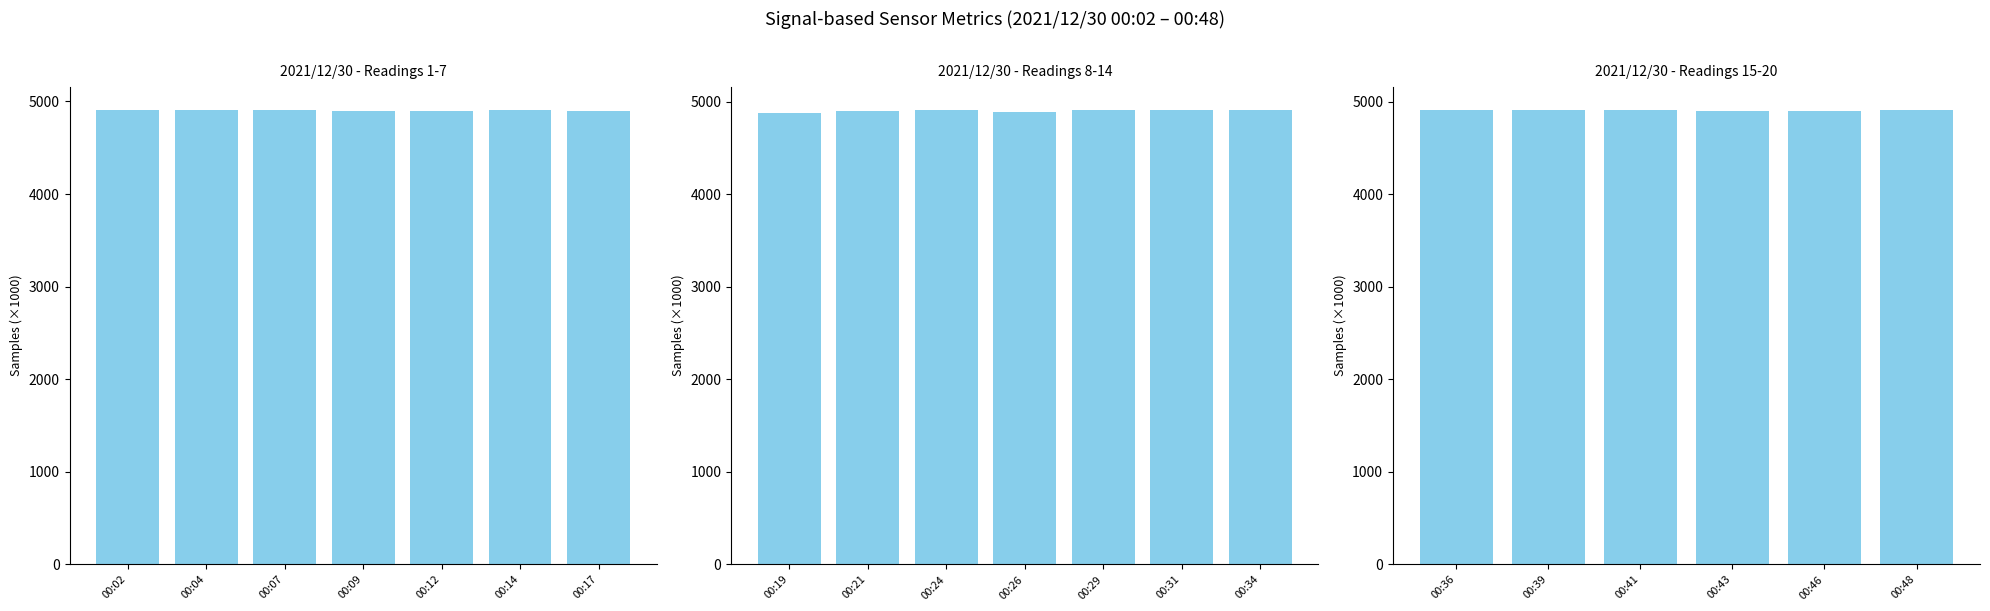

What value does the Samples (×1000) series have at 00:36?

4915.3